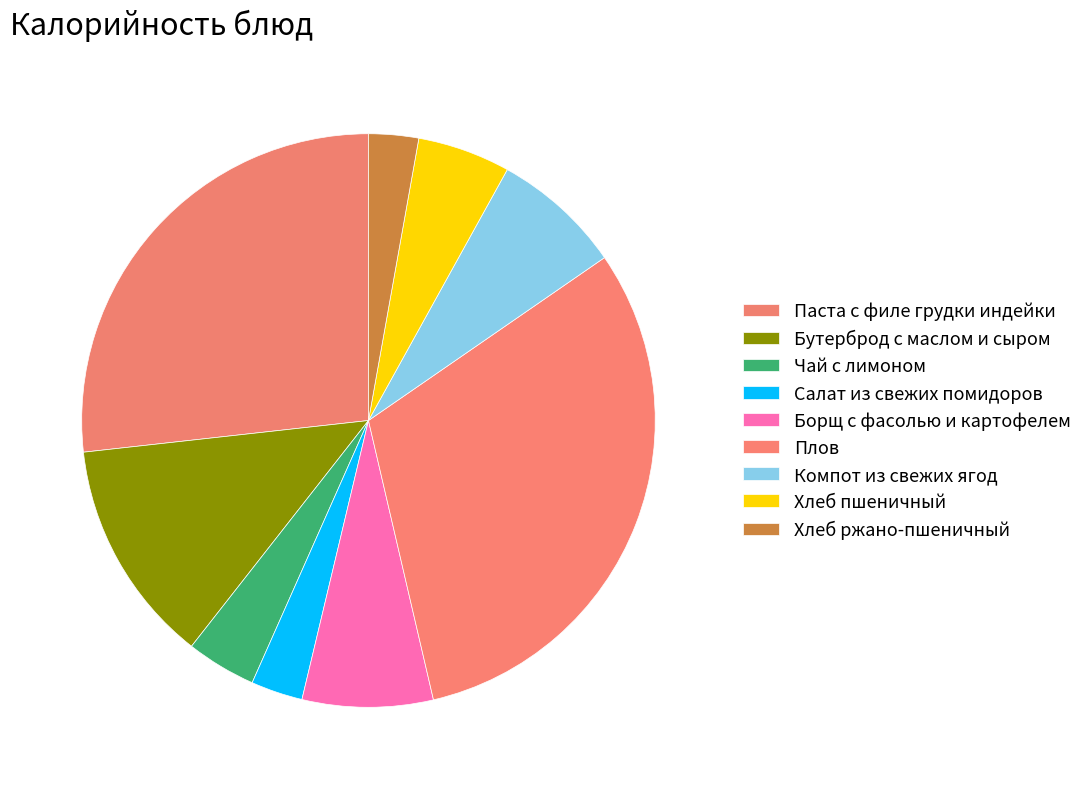

Count the number of slices in the pie.

9